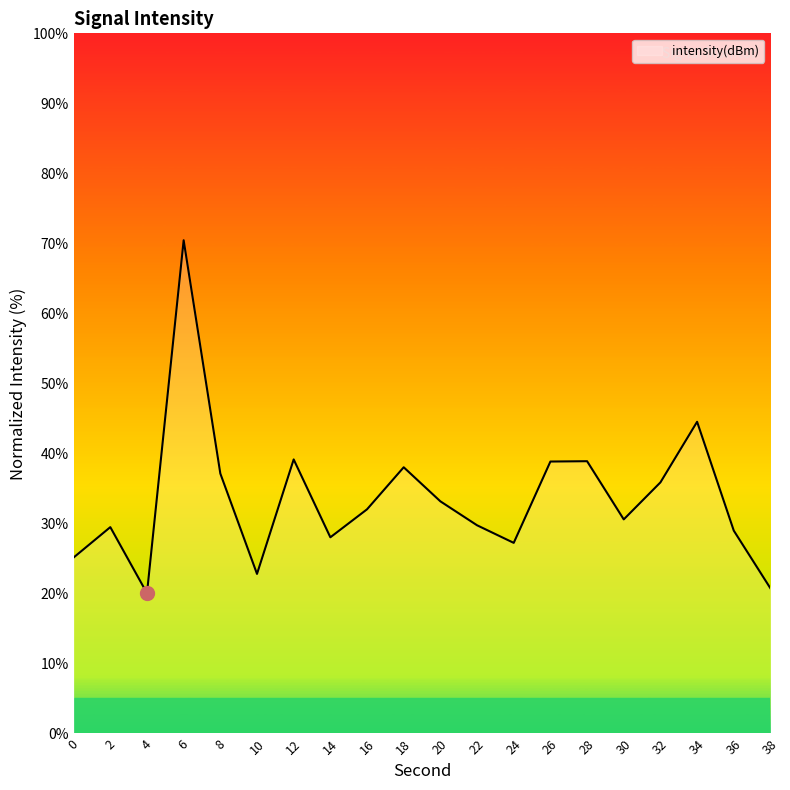

The value at 30 is 30.6. True or false?

True